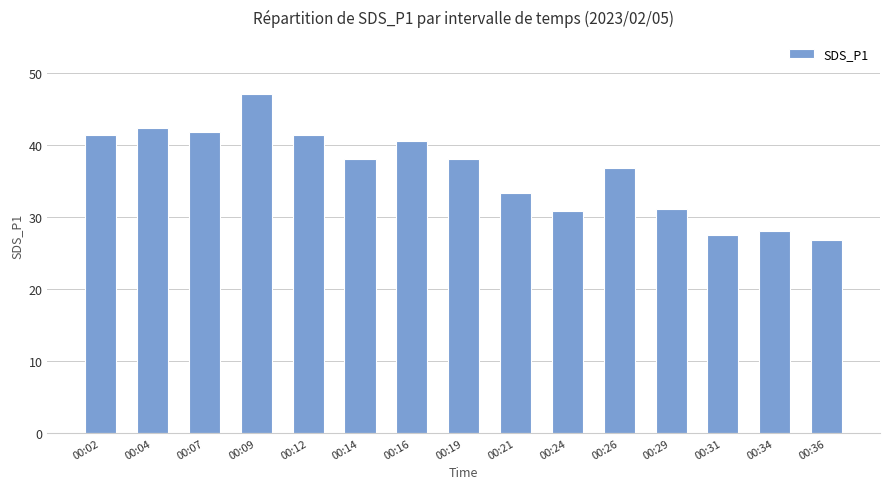

Between 00:24 and 00:14, which is larger?

00:14